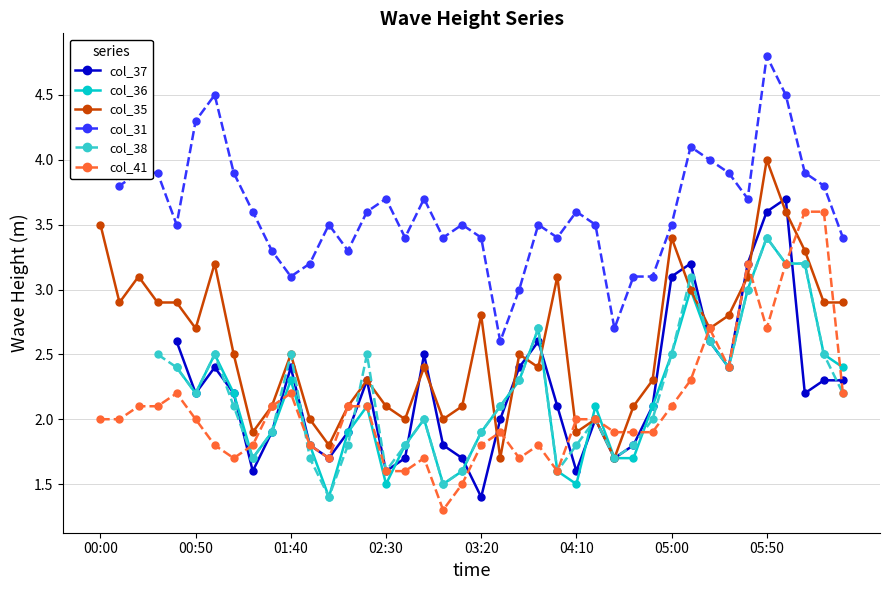

What is the maximum value for col_31?

4.8